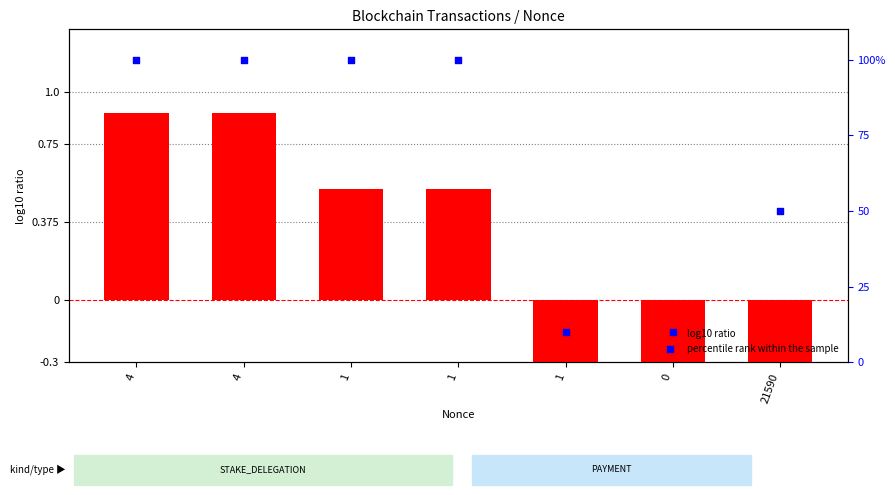

At how many categories does at least one series exceed 54?

4